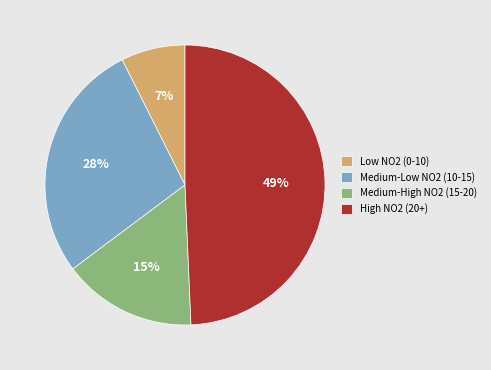

Is there a majority slice in this chart?

No